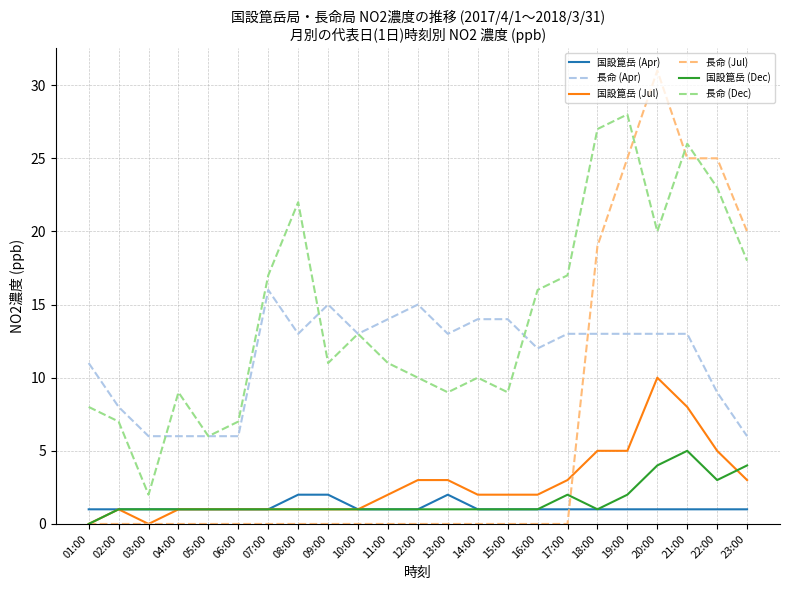

The value of 国設箟岳 (Apr) at 12:00 is 1. True or false?

True